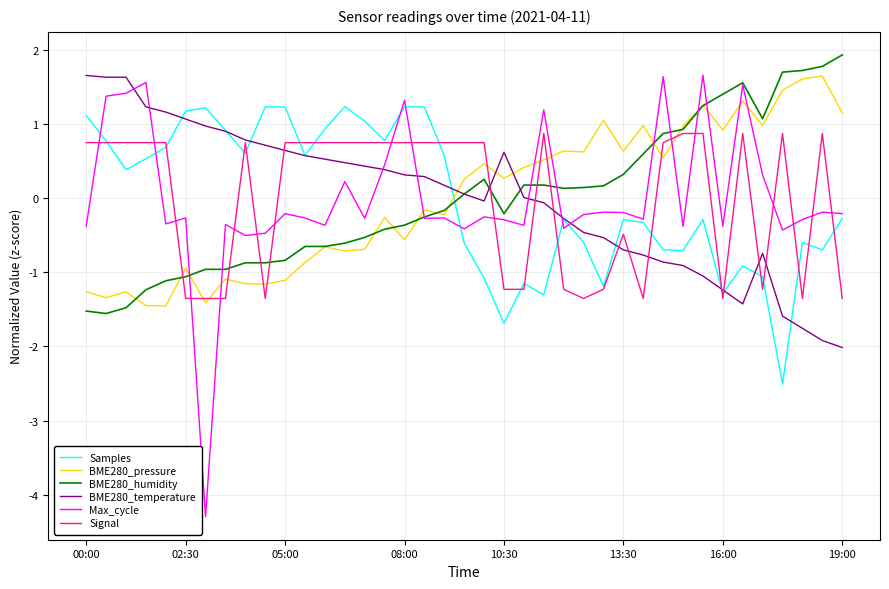

What is the minimum value for Signal?

-1.4